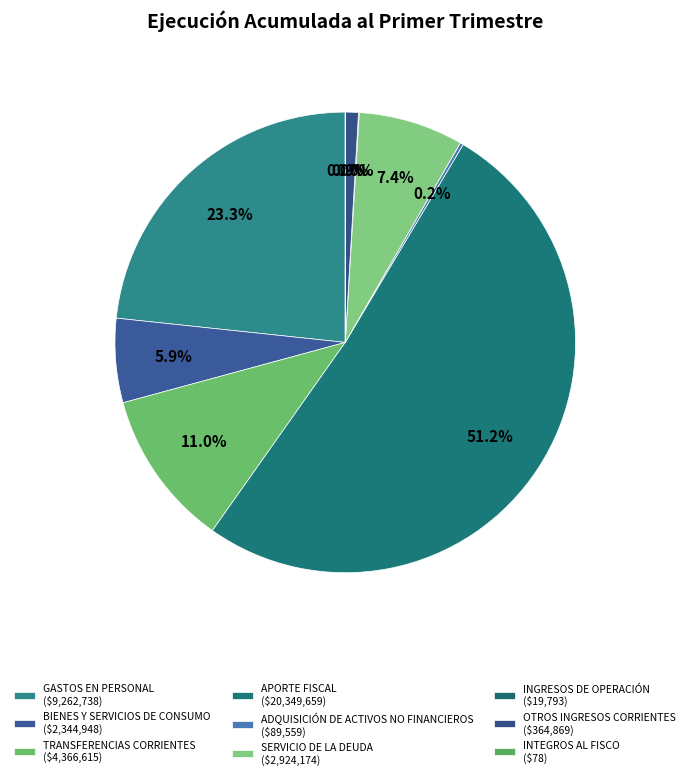

How many segments does this pie chart have?

9